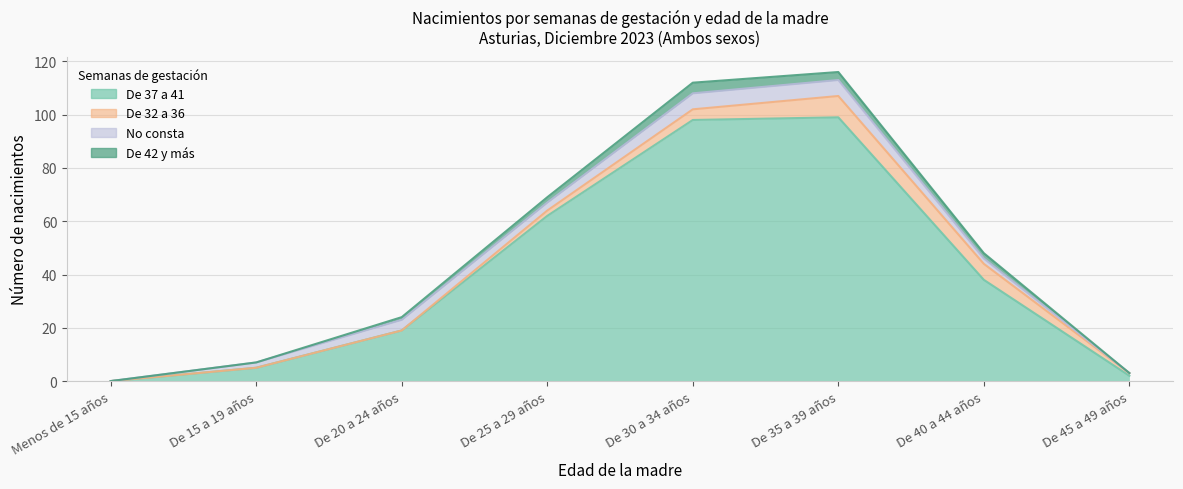

What is the total value across all series at De 45 a 49 años?

3